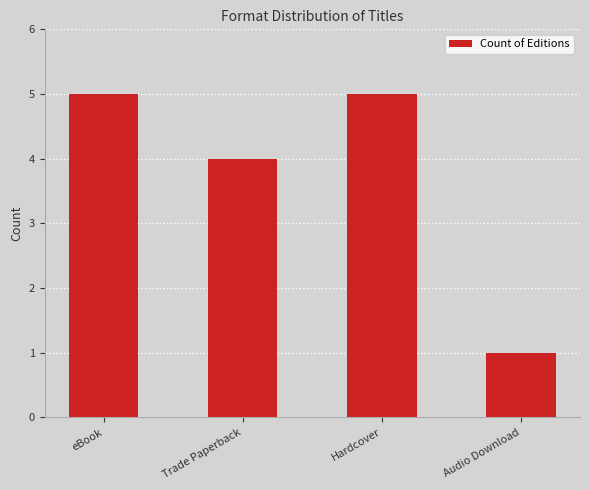

What is the value of the 1st bar from the left?

5